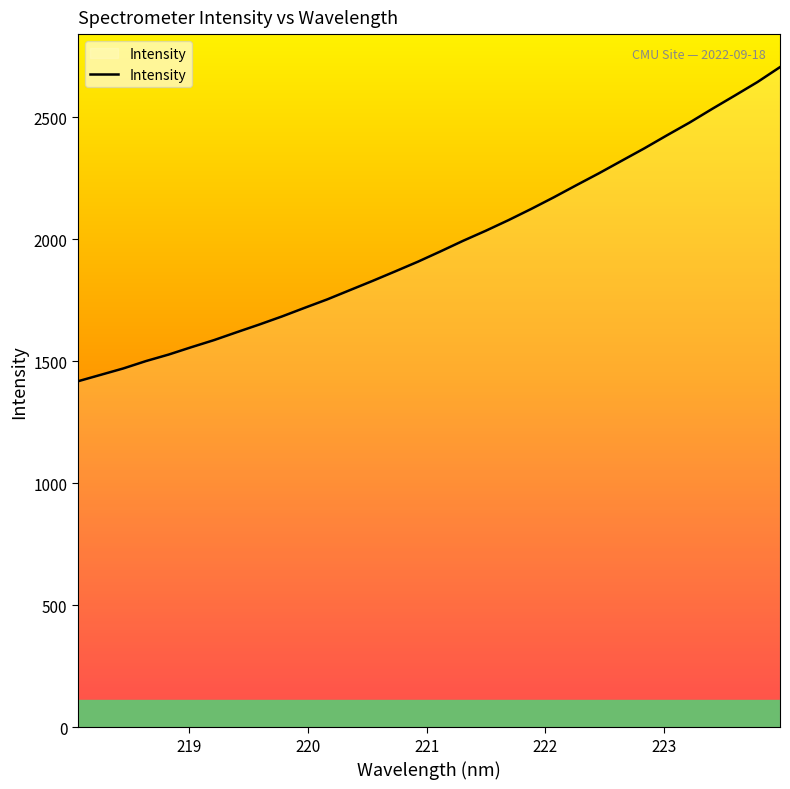

What is the sum of all values?

63246.0